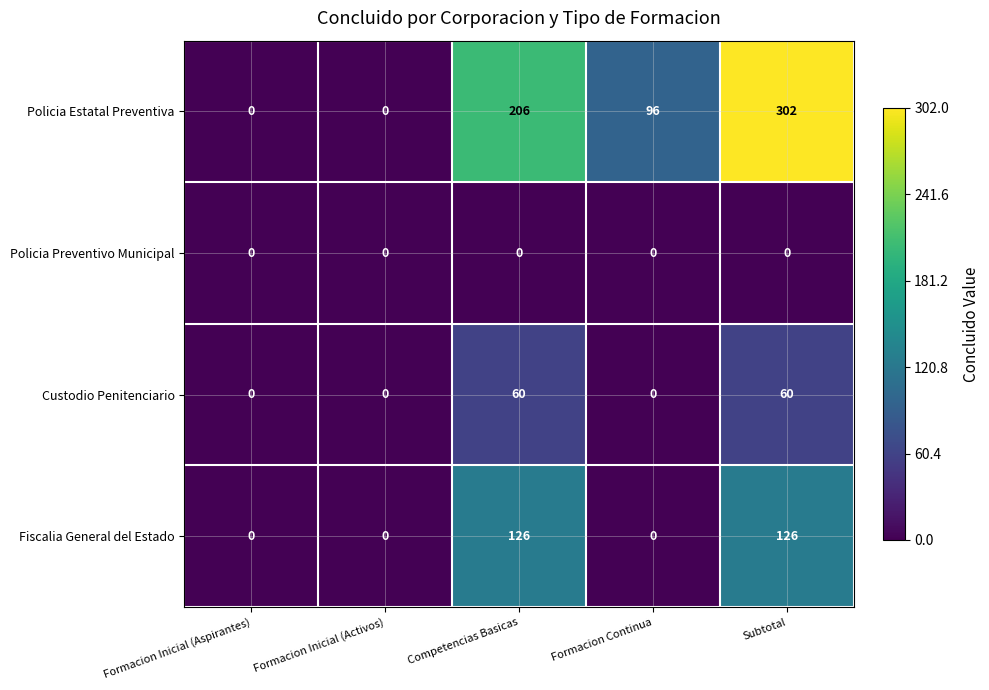

Which series has the largest total across all categories?

Policia Estatal Preventiva